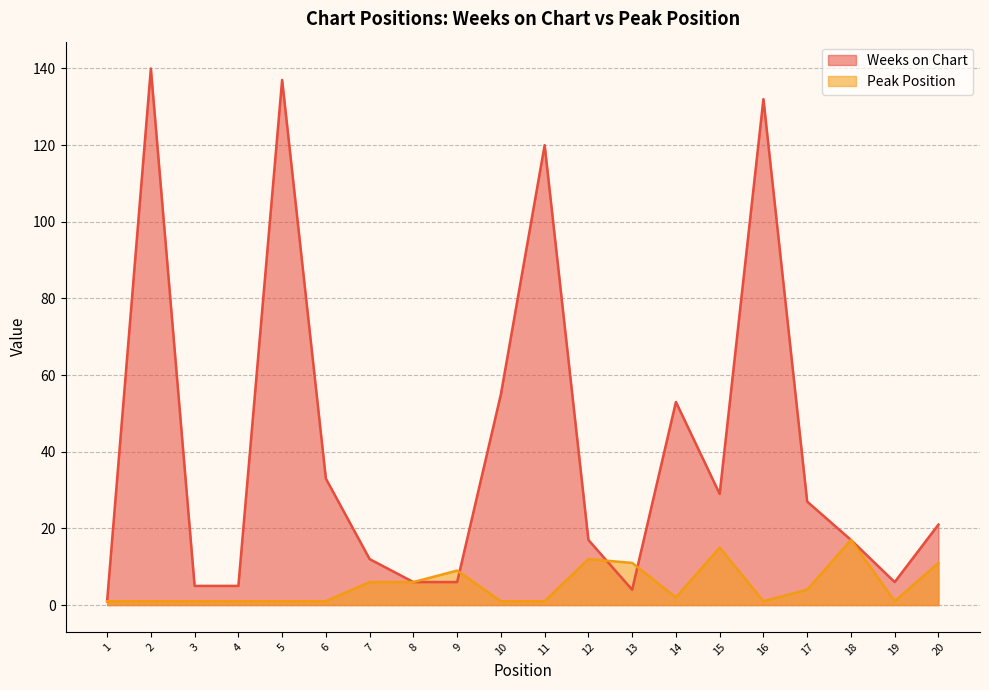

Rank the series by their maximum value, from highest to lowest.

Weeks on Chart, Peak Position